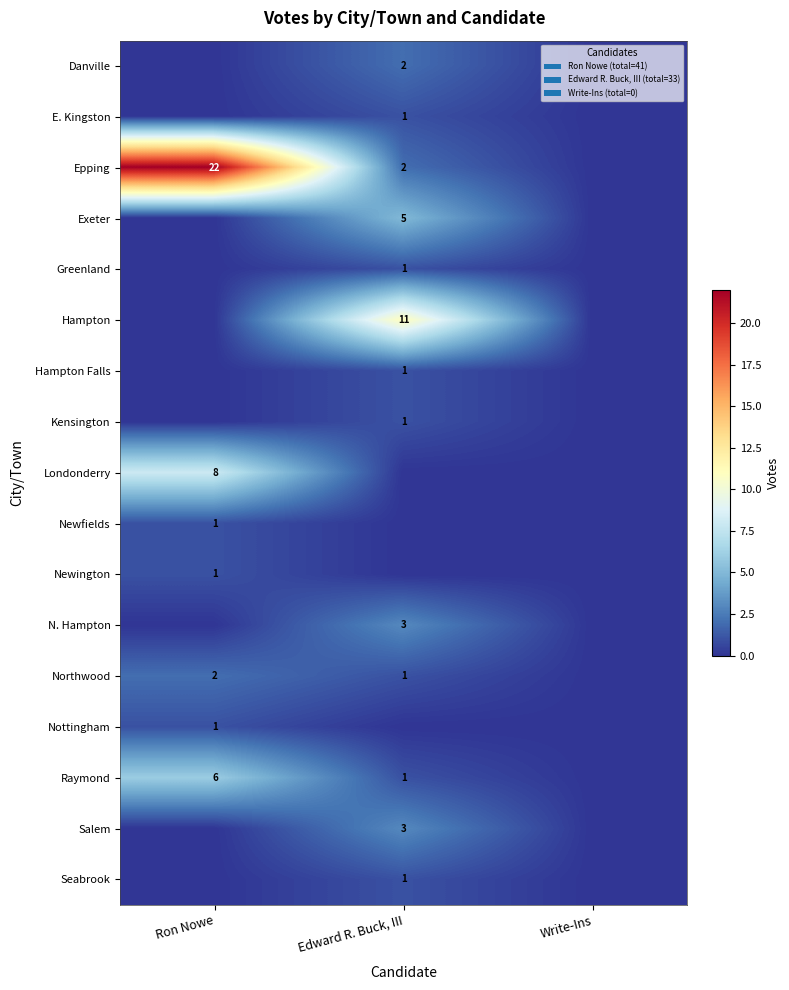

What is the total value across all series at Ron Nowe?

41